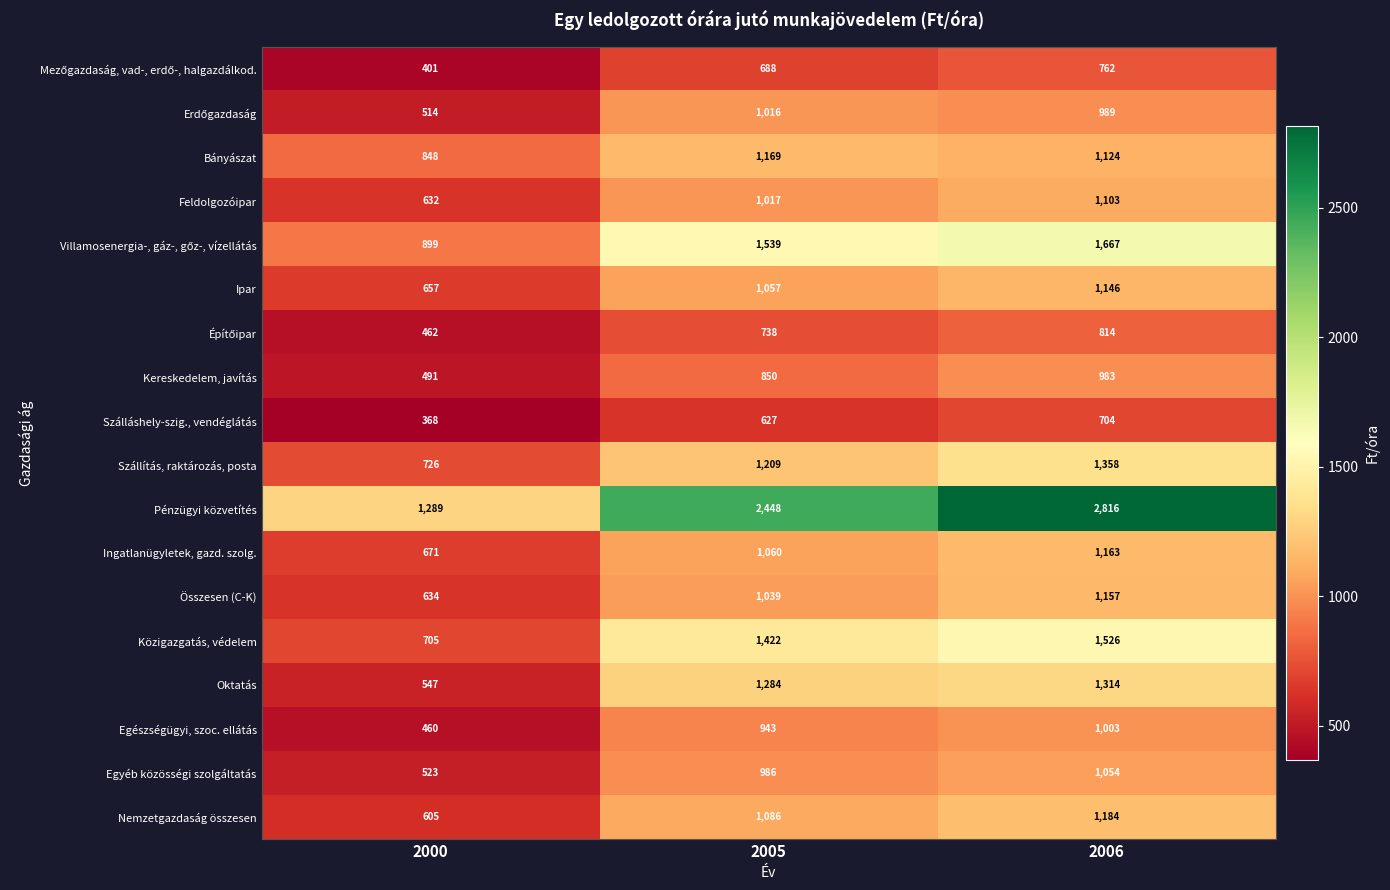

At which label is Oktatás closest to 930?

2005